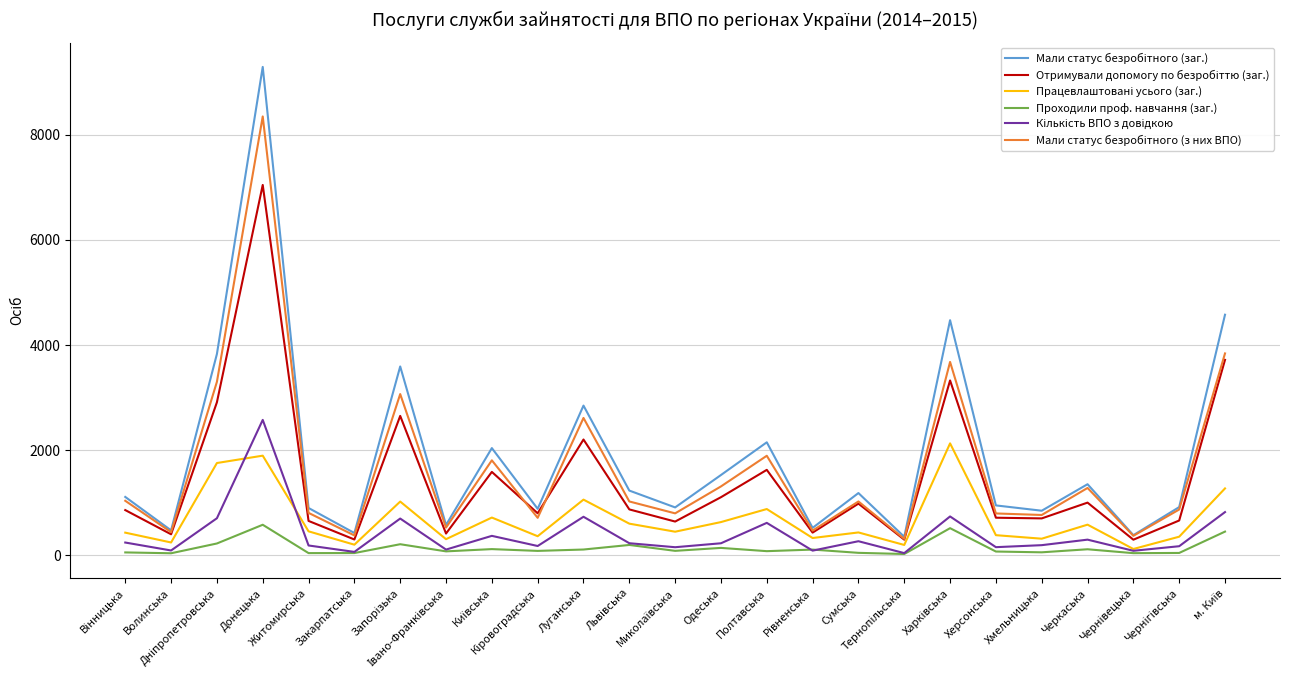

Between Черкаська and Чернівецька, which series saw the biggest shift?

Мали статус безробітного (заг.)